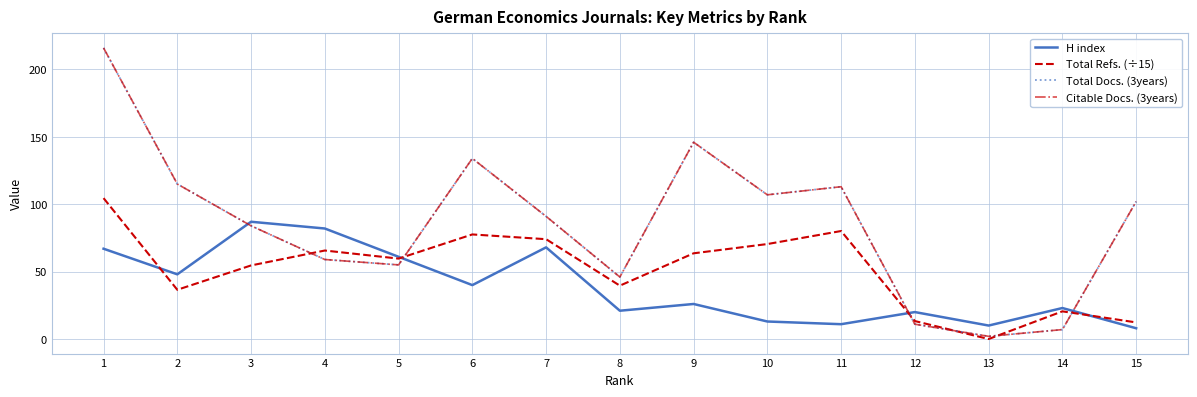

True or false: Total Refs. (÷15) has a value of 36.5 at 2.

True